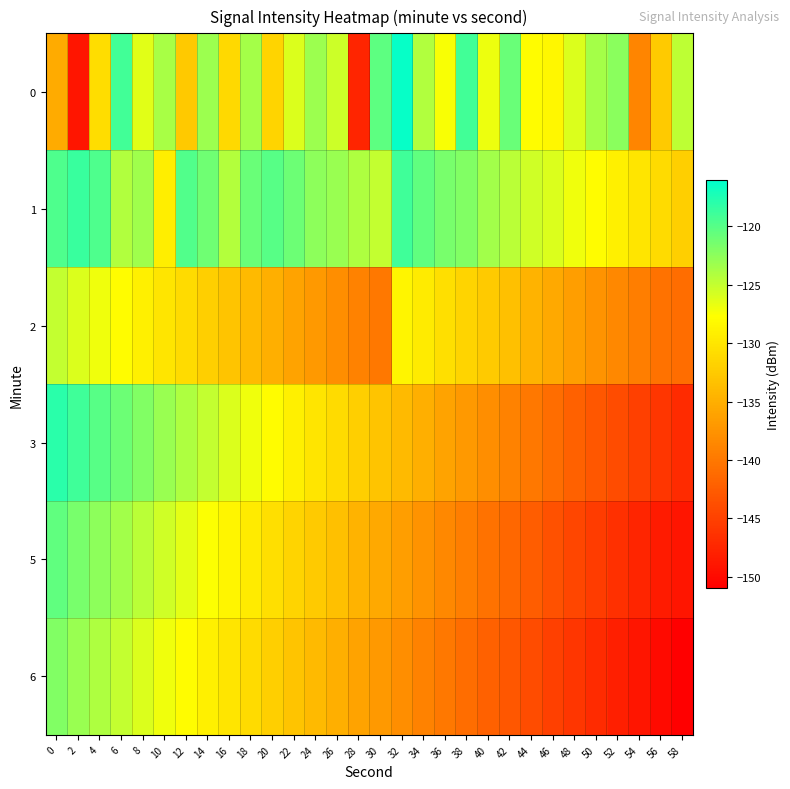

How many data points does each series have?

30